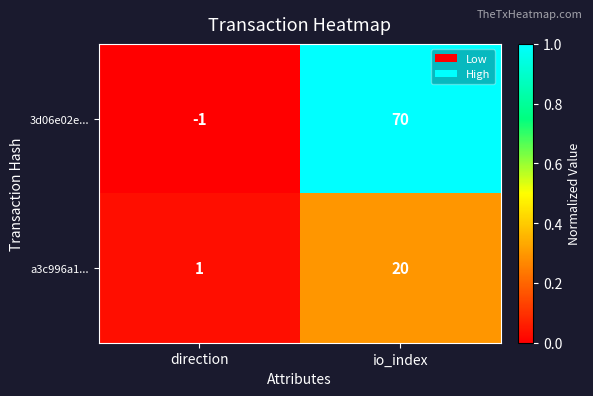

Which series has the largest total across all categories?

3d06e02e...